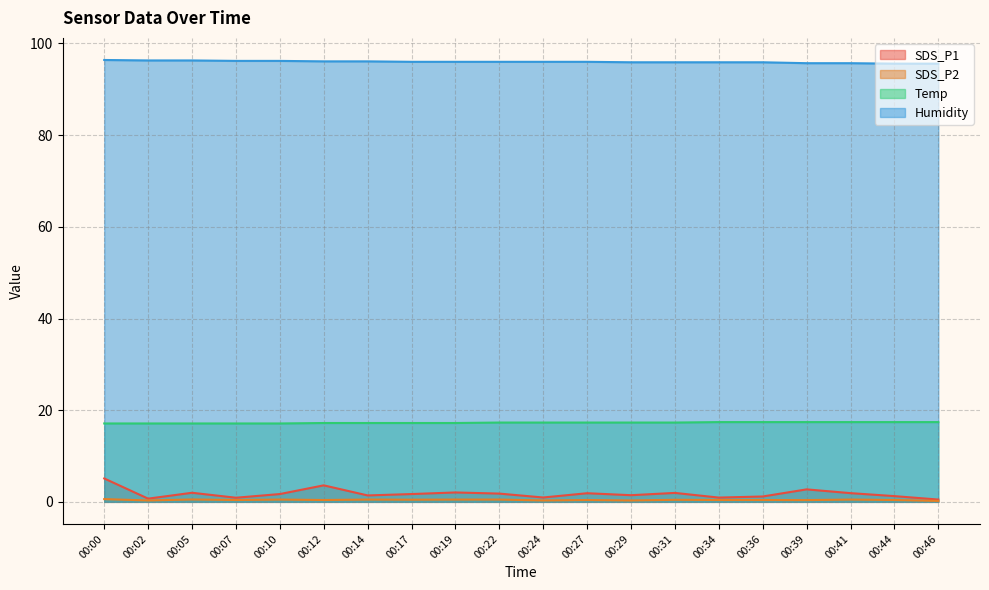

The value of SDS_P2 at 00:39 is 0.5. True or false?

False